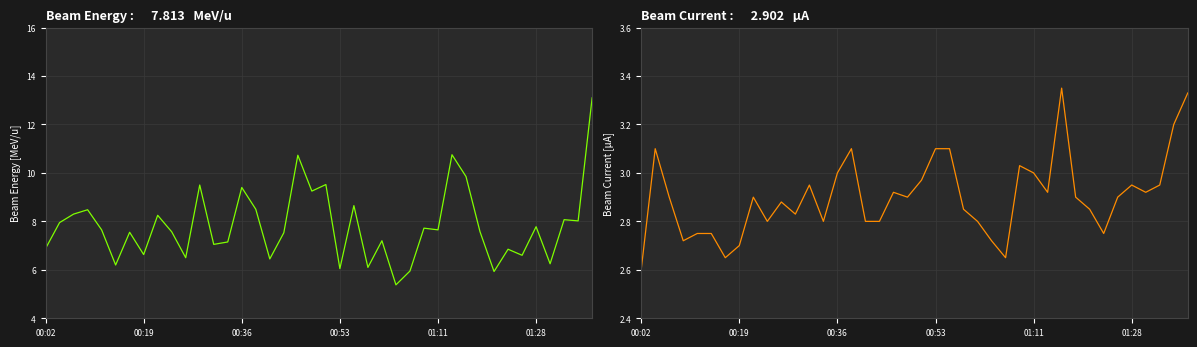

Does the chart have visible grid lines?

Yes